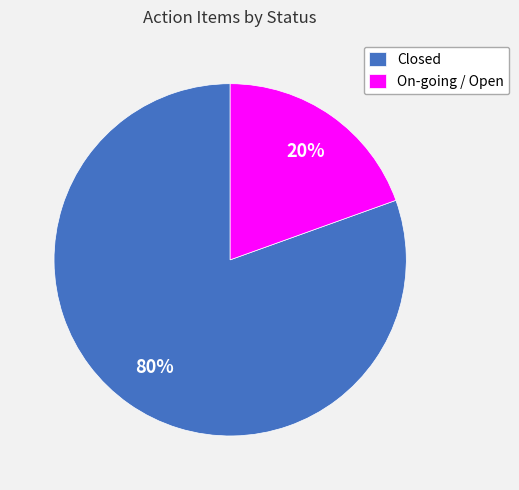

Is the sum of On-going / Open and Closed greater than half?

Yes